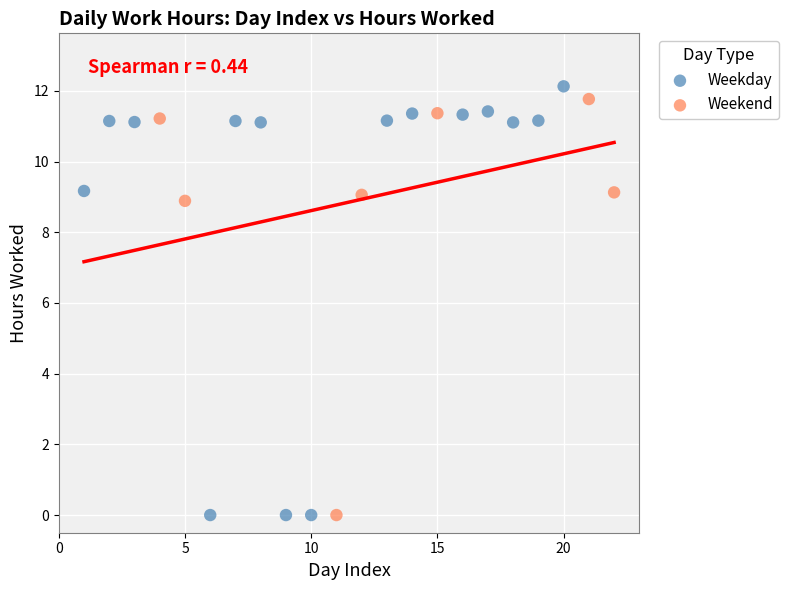

What are all the series names shown in the legend?

Weekday, Weekend